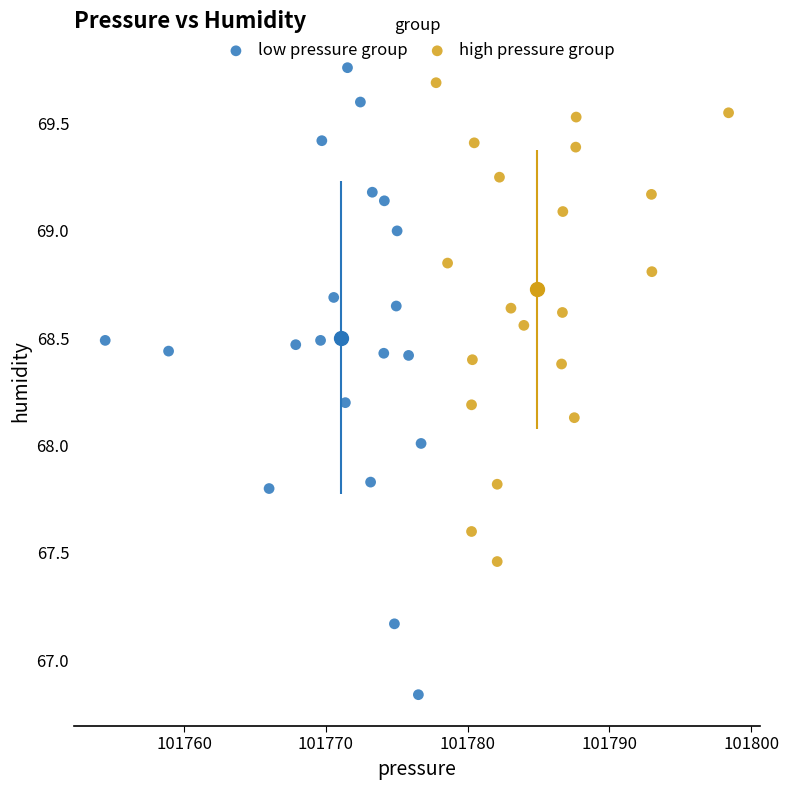

Which series reaches the minimum Y coordinate?

low pressure group